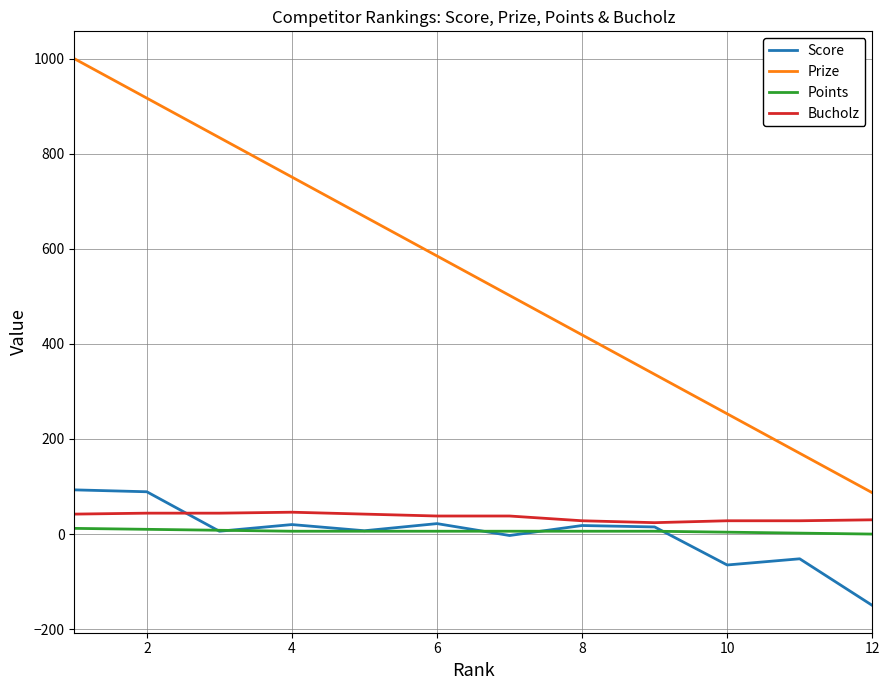

True or false: Bucholz and Points intersect in this chart.

False